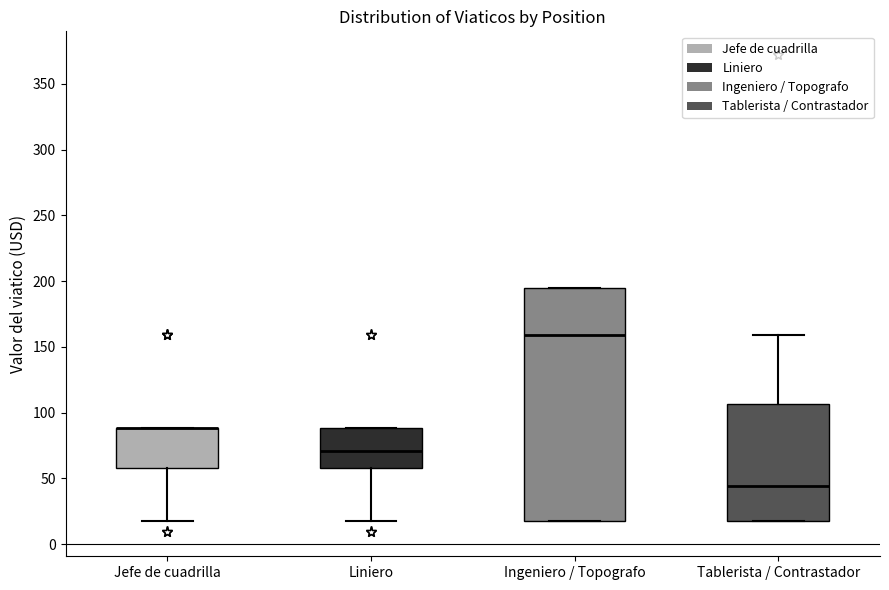

Comparing the boxes themselves (not the whiskers), which one is the tallest?

Ingeniero / Topografo